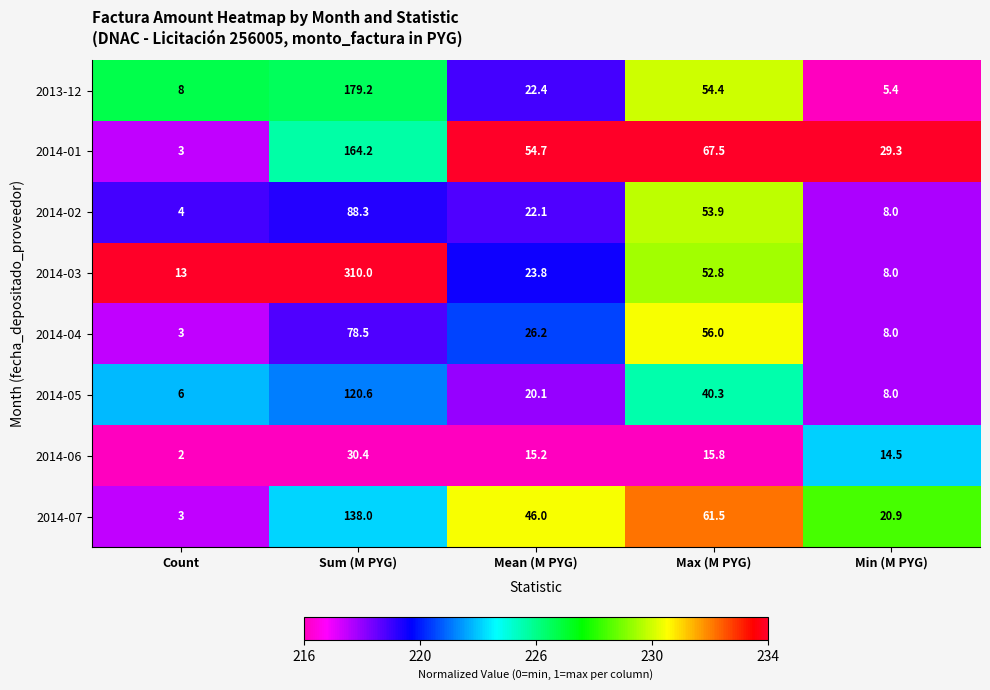

At which category does the chart reach its peak across all series?

Sum (M PYG)